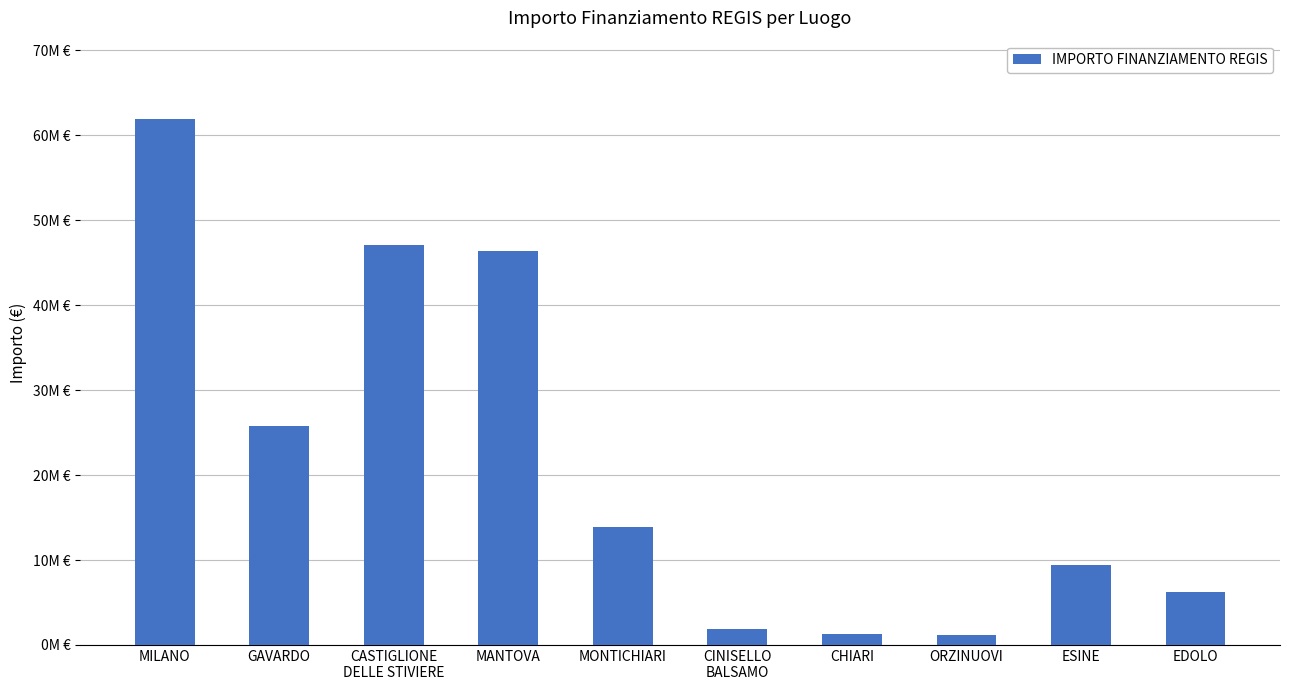

The value at MILANO is 36343677. True or false?

False